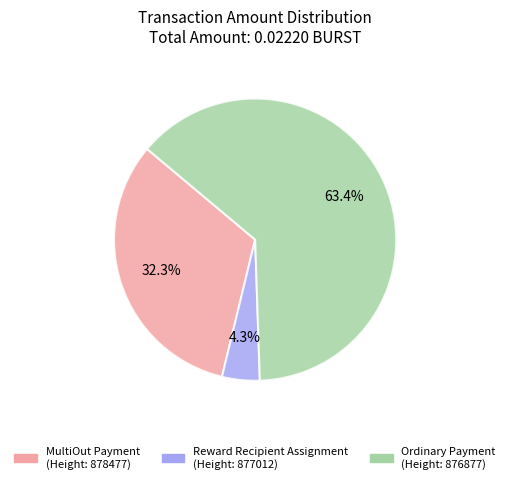

How many slices are in this pie chart?

3